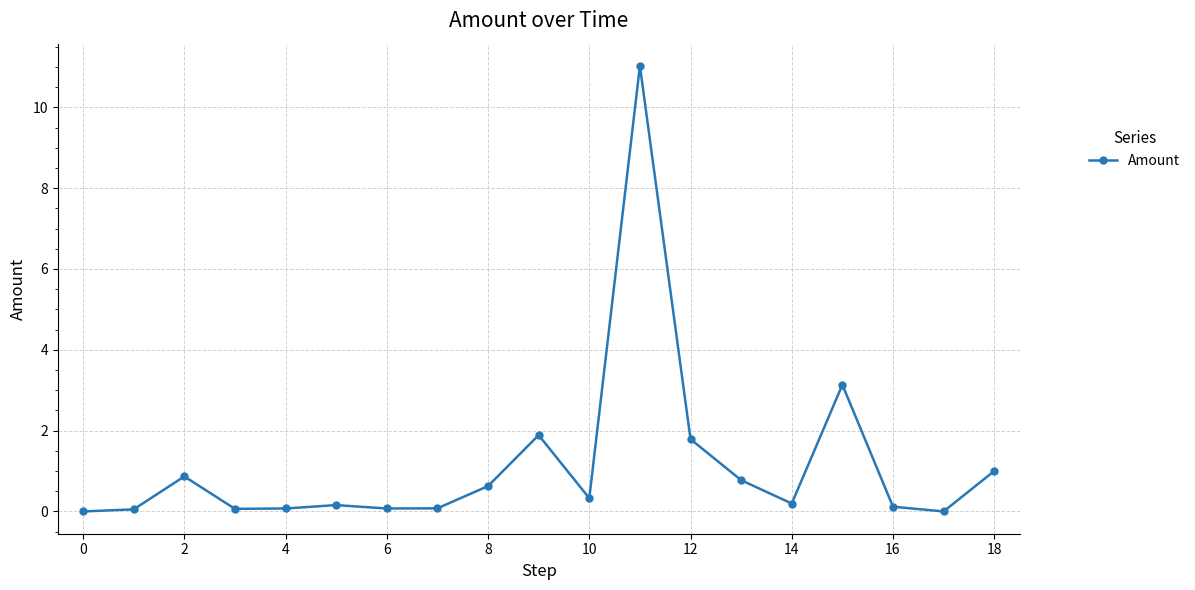

What is the average value?

1.2